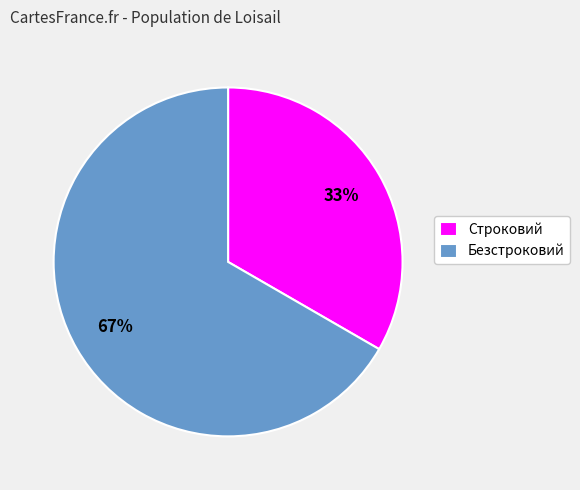

To the nearest percent, what portion does Строковий represent?

33%